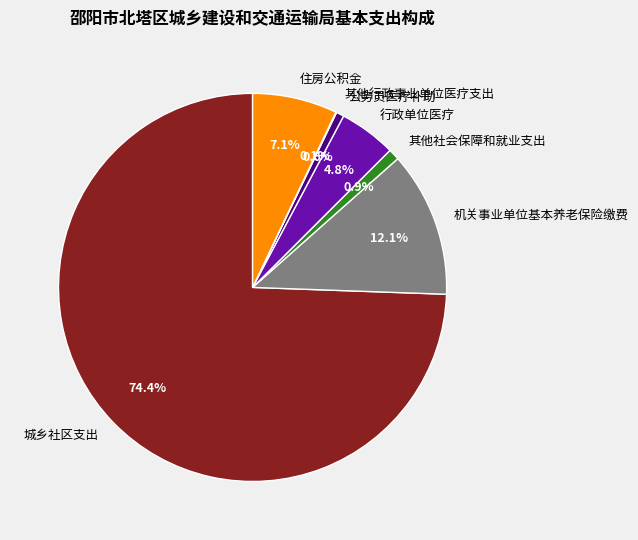

Does 城乡社区支出 represent more than half of the total?

Yes